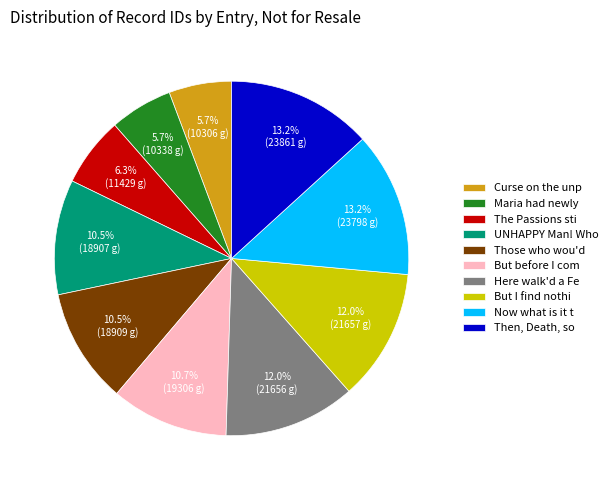

How much of the chart is everything except The Passions sti?

93.7%